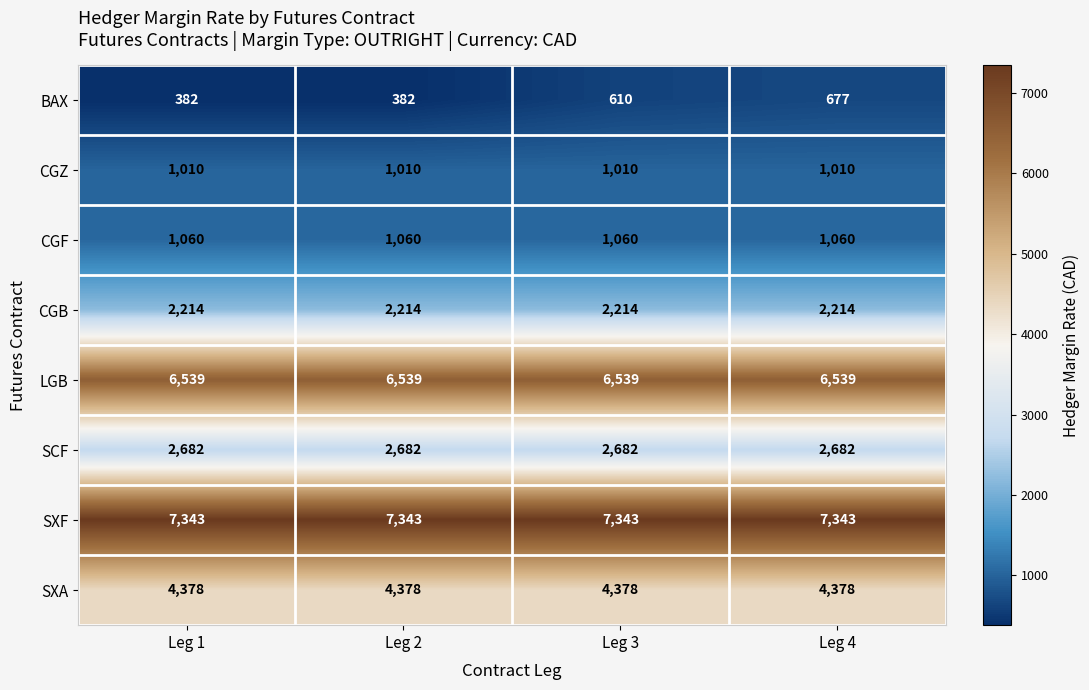

At which category is the sum across all series the highest?

Leg 4